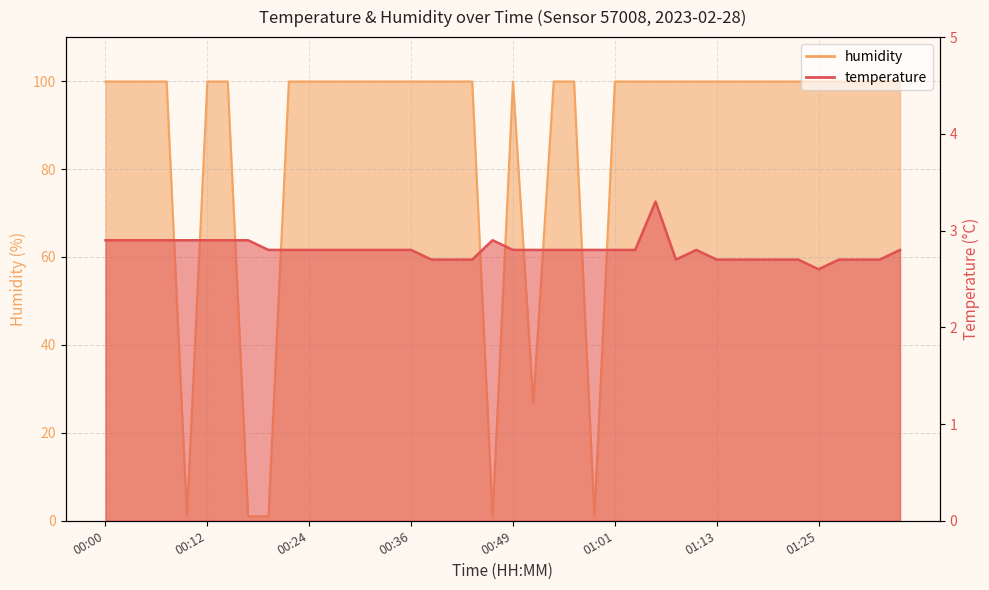

At which category is the sum across all series the highest?

01:06